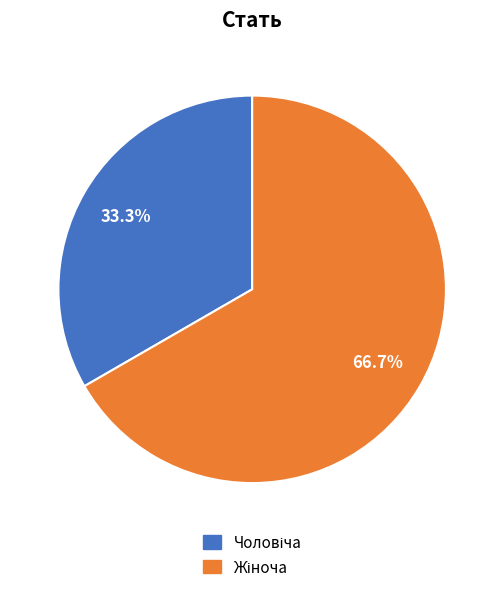

How many slices are in this pie chart?

2